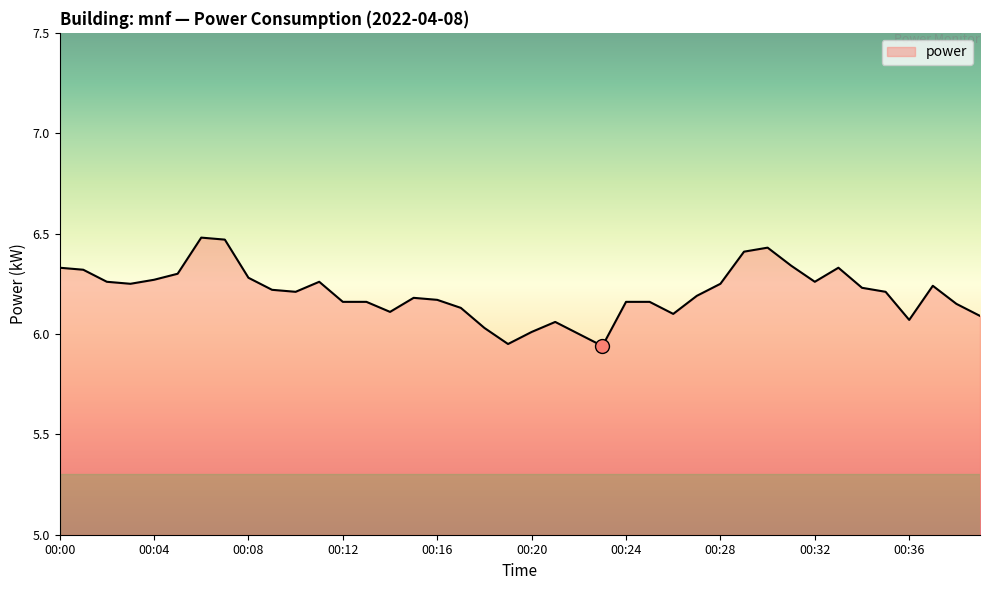

How many lines are shown in the chart?

1